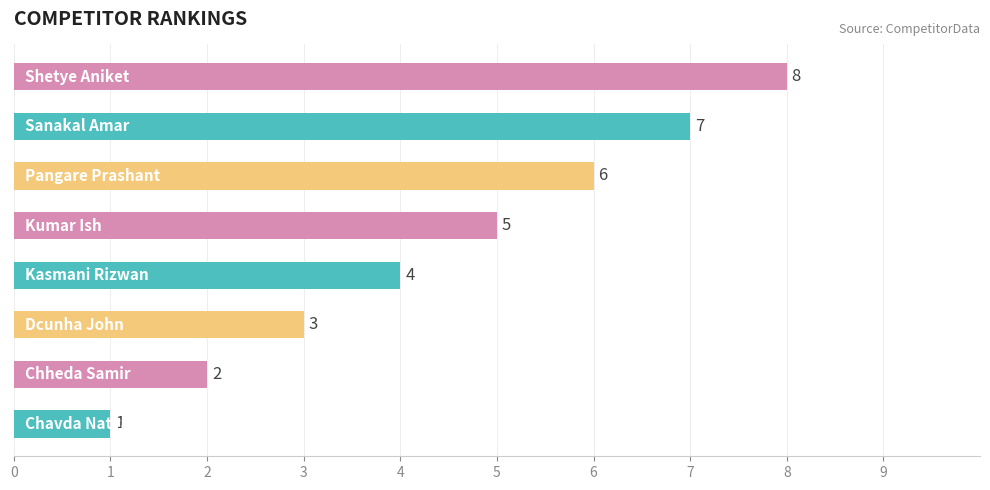

Count the values in the range 3 to 7.

5